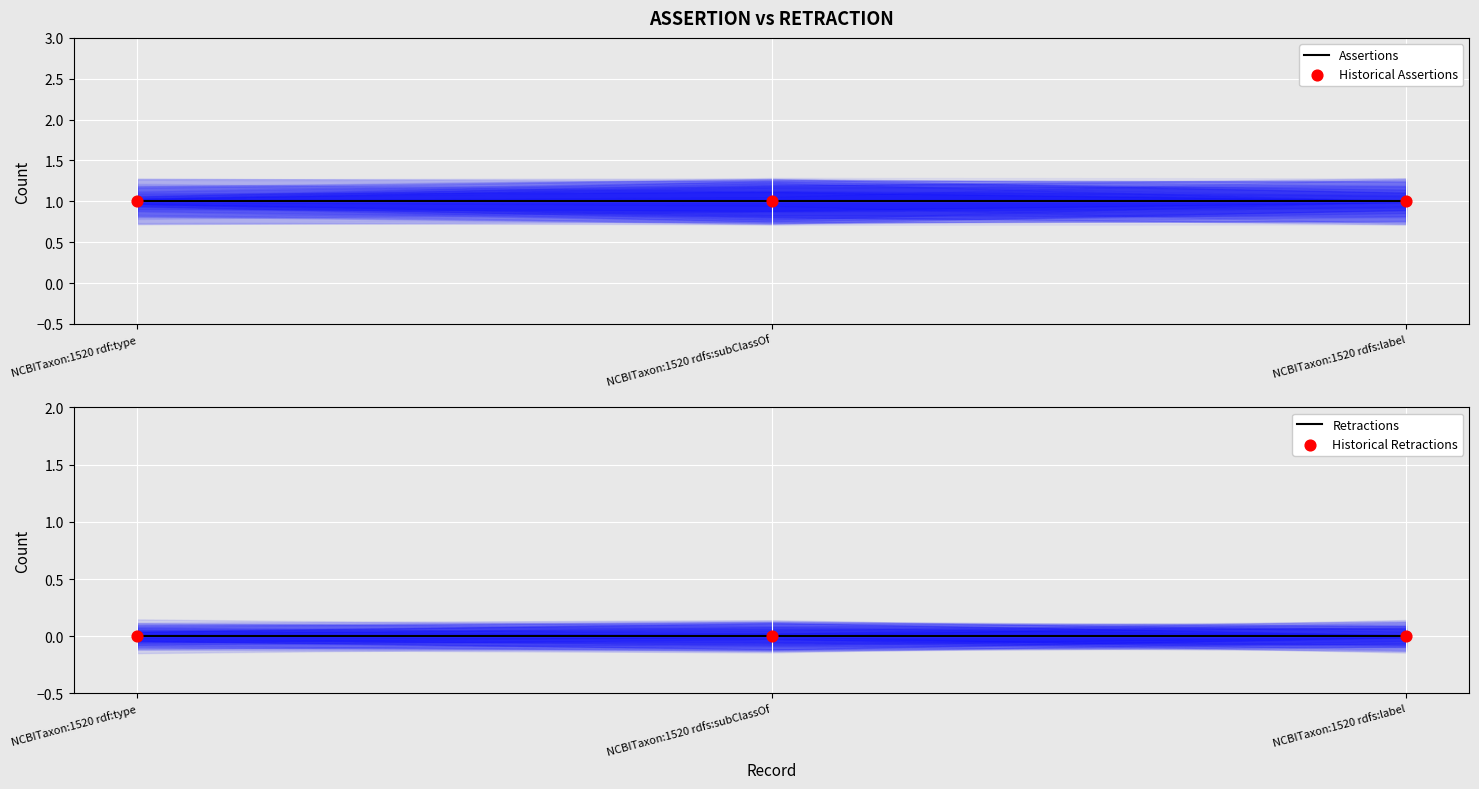

Which series reaches the minimum Y coordinate?

Retractions